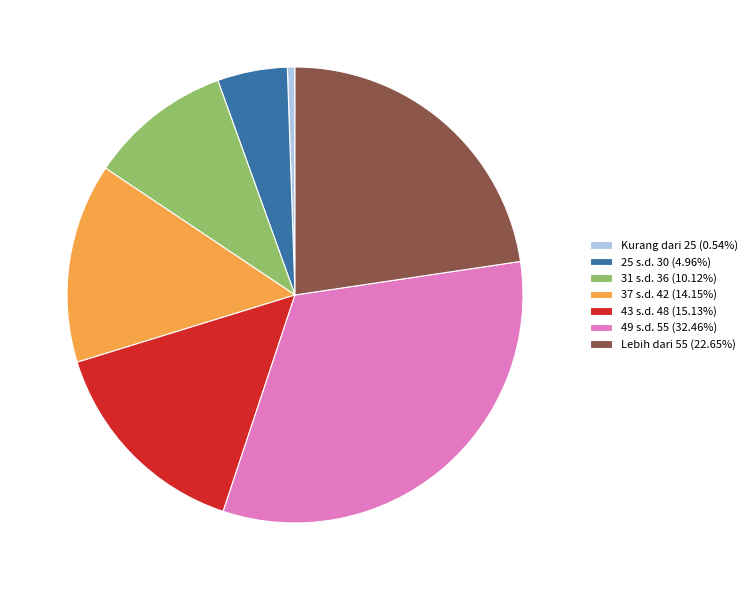

What is the ratio of the value at 37 s.d. 42 (14.15%) to the value at Lebih dari 55 (22.65%)?

0.6